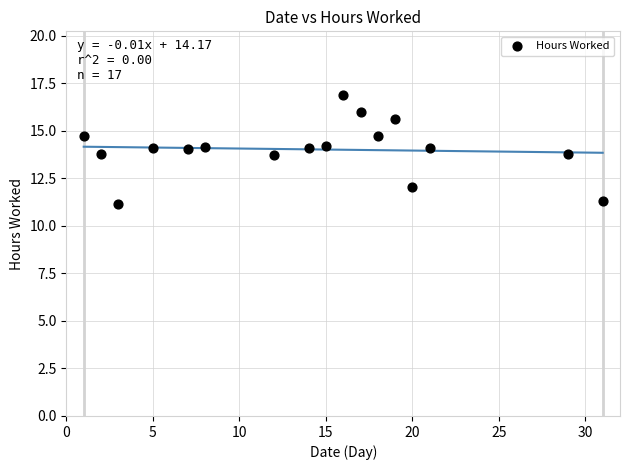

What is the range of X values (max minus min)?

30.0